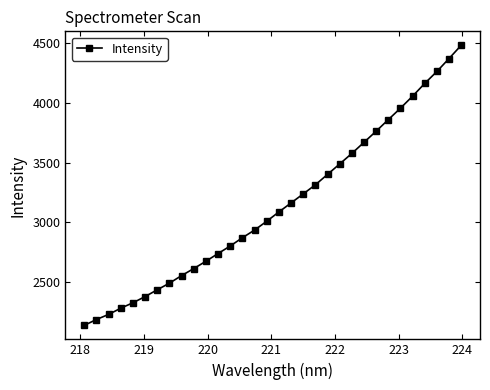

What is the difference between the maximum and minimum values?

2339.0